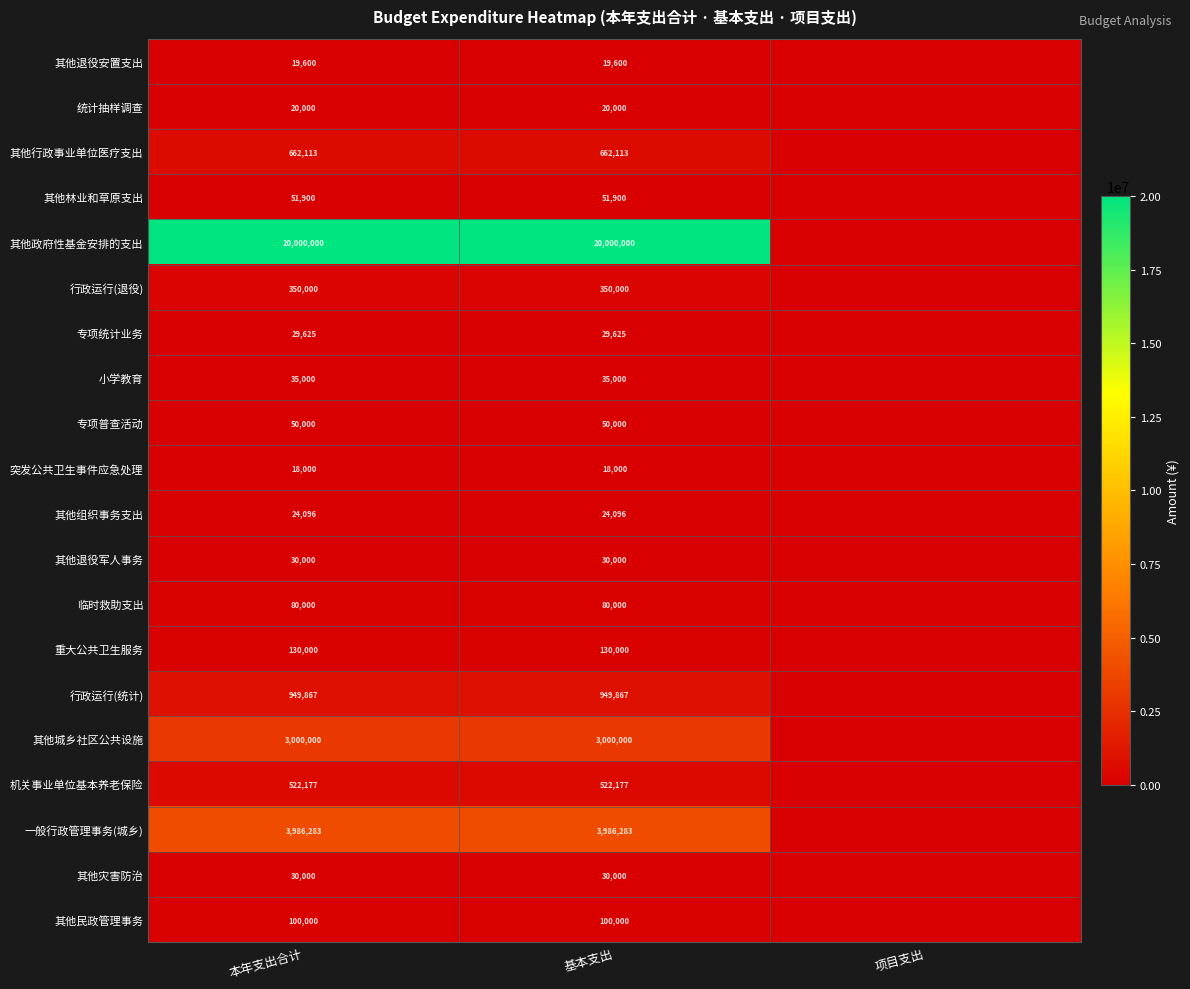

Is the value of 一般行政管理事务(城乡) at 本年支出合计 greater than the value of 其他组织事务支出 at 本年支出合计?

Yes